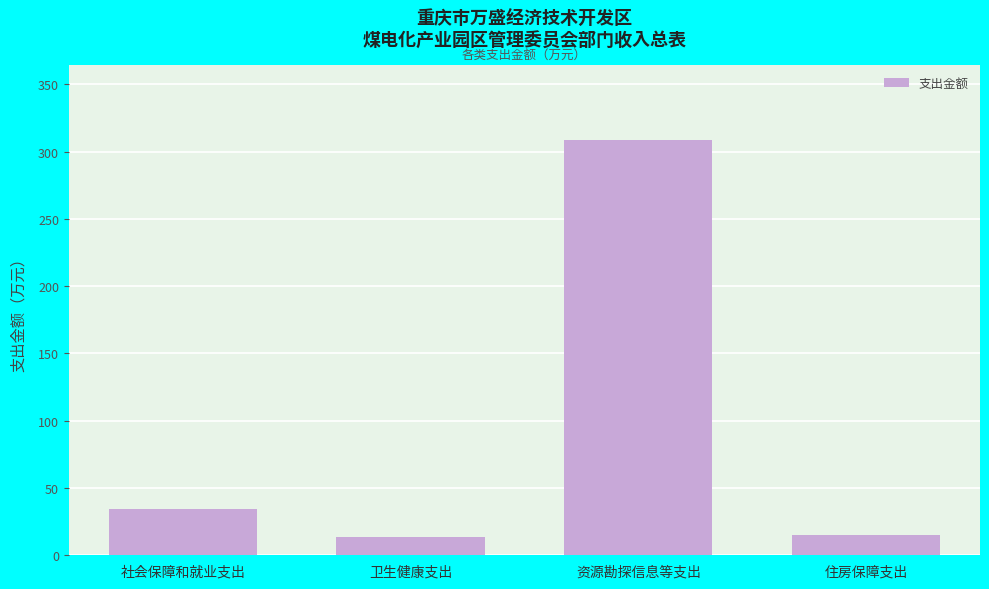

Reading left to right, what are all the values shown in this chart?

社会保障和就业支出=34.7	卫生健康支出=13.4	资源勘探信息等支出=308.6	住房保障支出=14.9